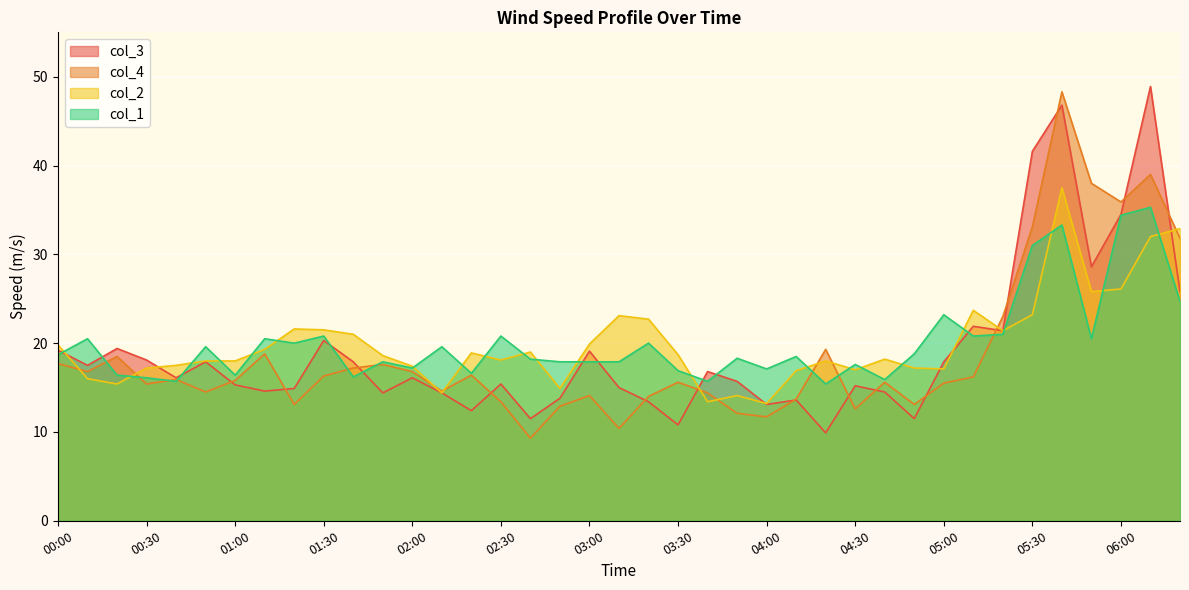

What is the difference between the highest and lowest values at 02:30?

7.4